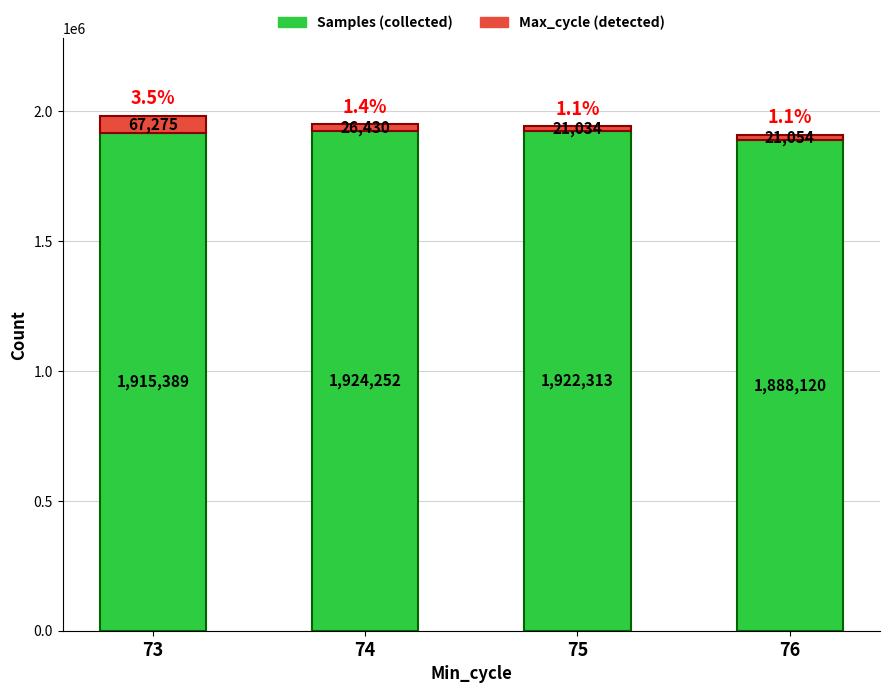

Reading right to left, list the values for the Samples (collected) series.

76=1888120	75=1922313	74=1924252	73=1915389